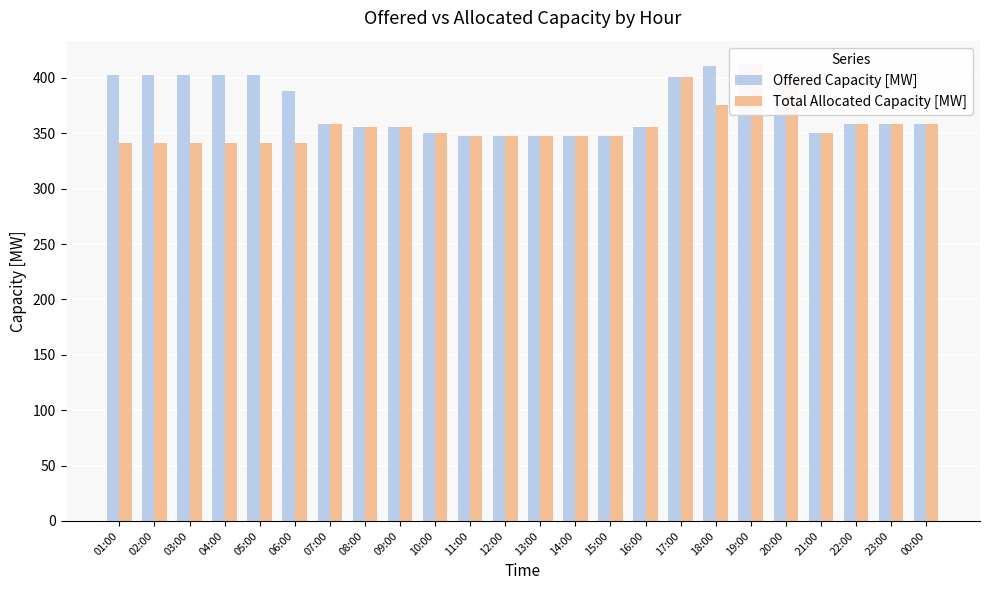

What is the greatest value displayed?

413